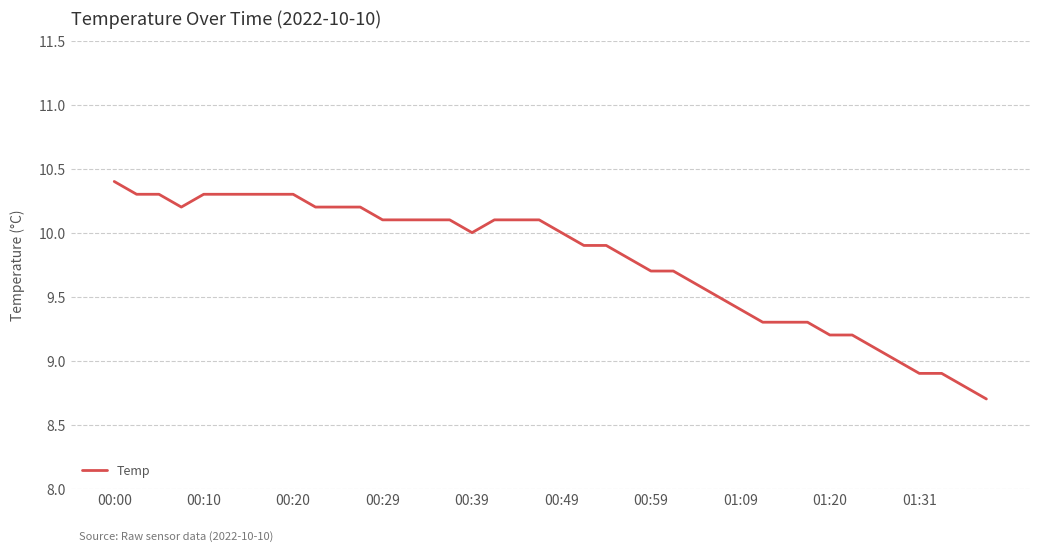

What is the greatest value displayed?

10.4